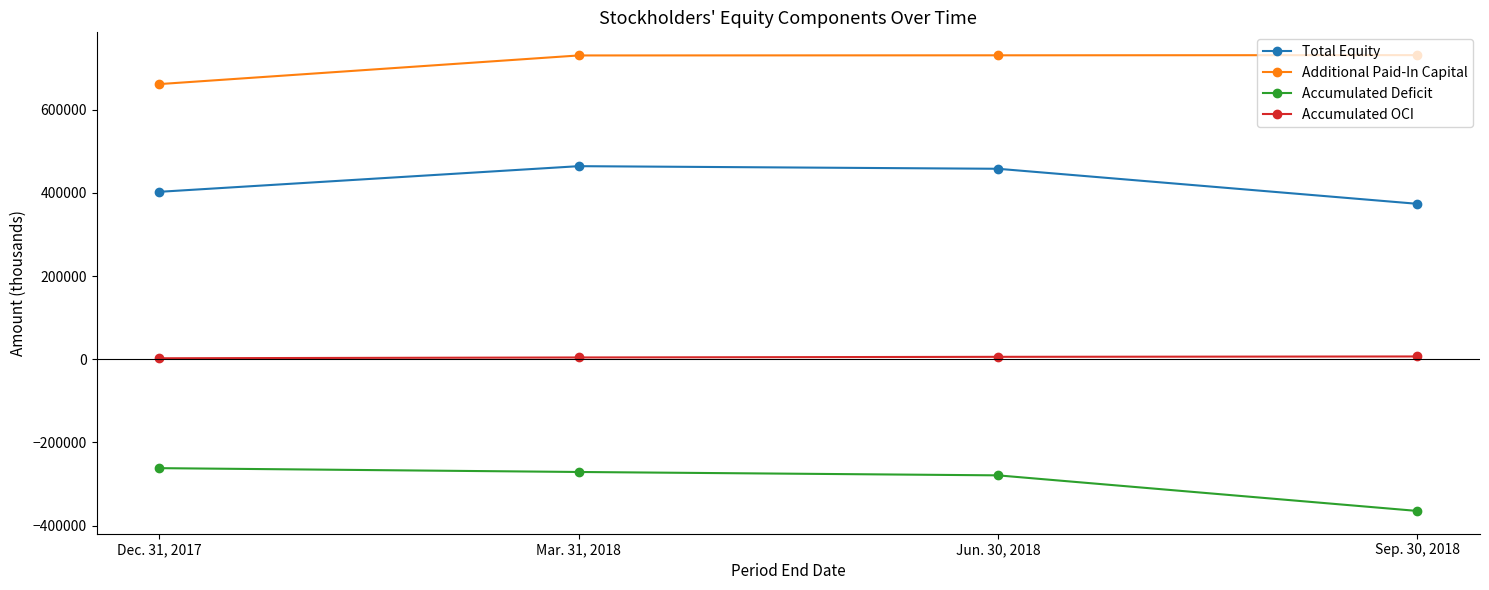

Which series has the largest range (max minus min)?

Accumulated Deficit